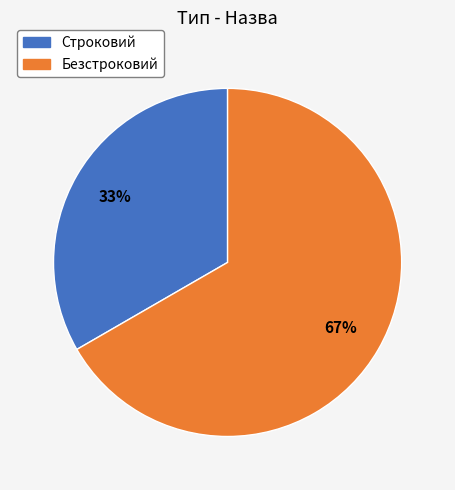

What percentage is the Строковий slice, to the nearest percent?

33%